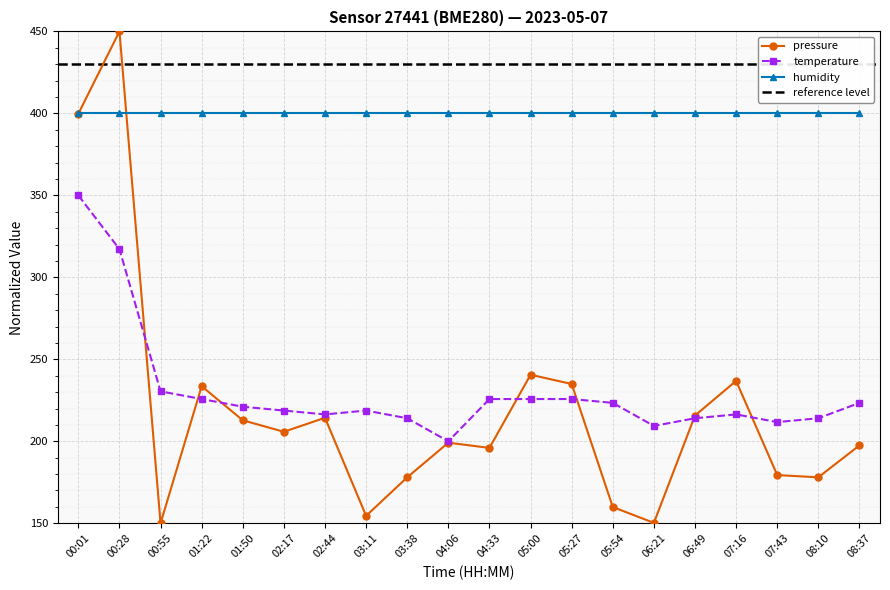

What is the total value across all series at 00:01?

749.7